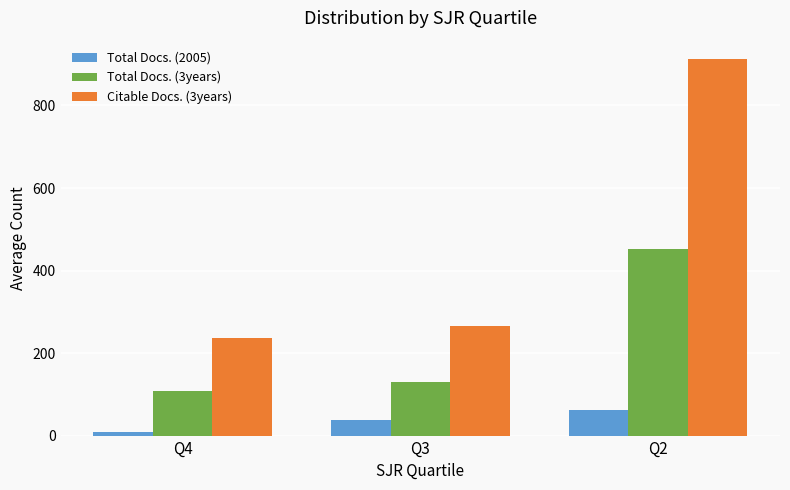

List the series in order of their overall mean, highest first.

Citable Docs. (3years), Total Docs. (3years), Total Docs. (2005)